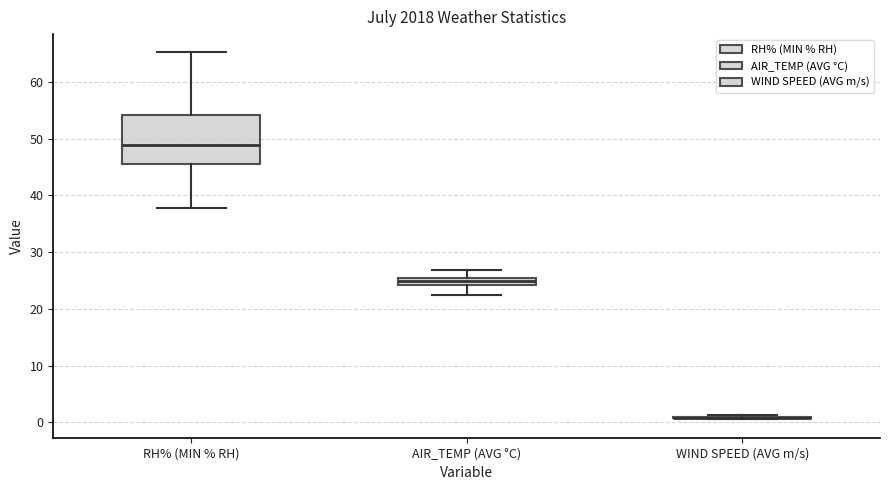

Comparing the boxes themselves (not the whiskers), which one is the tallest?

RH% (MIN % RH)